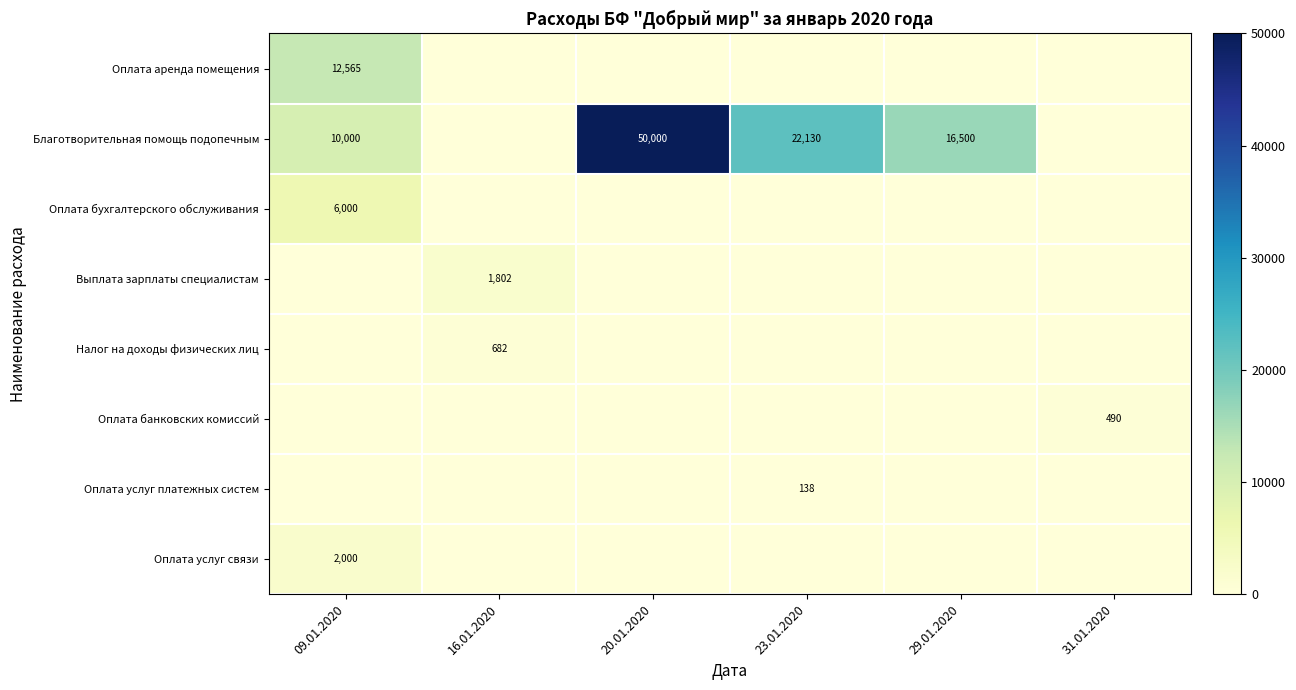

The Оплата аренда помещения series shows 12565 at 09.01.2020. True or false?

True